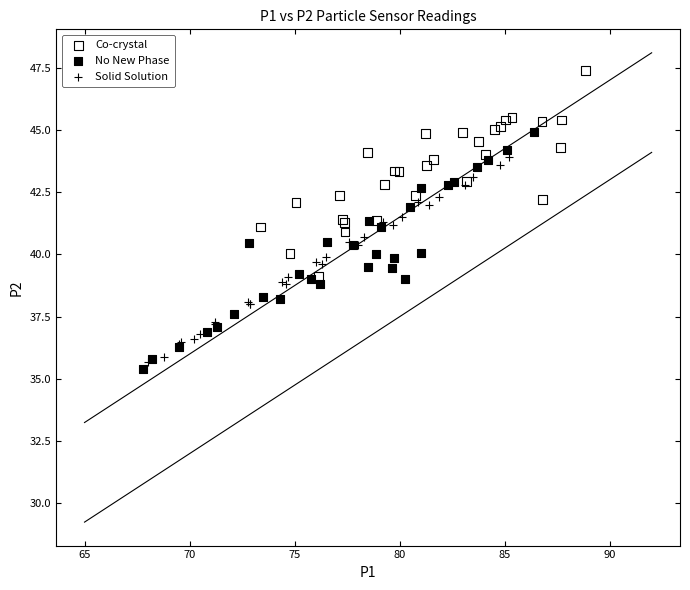

Which series has the largest Y range (max minus min)?

No New Phase